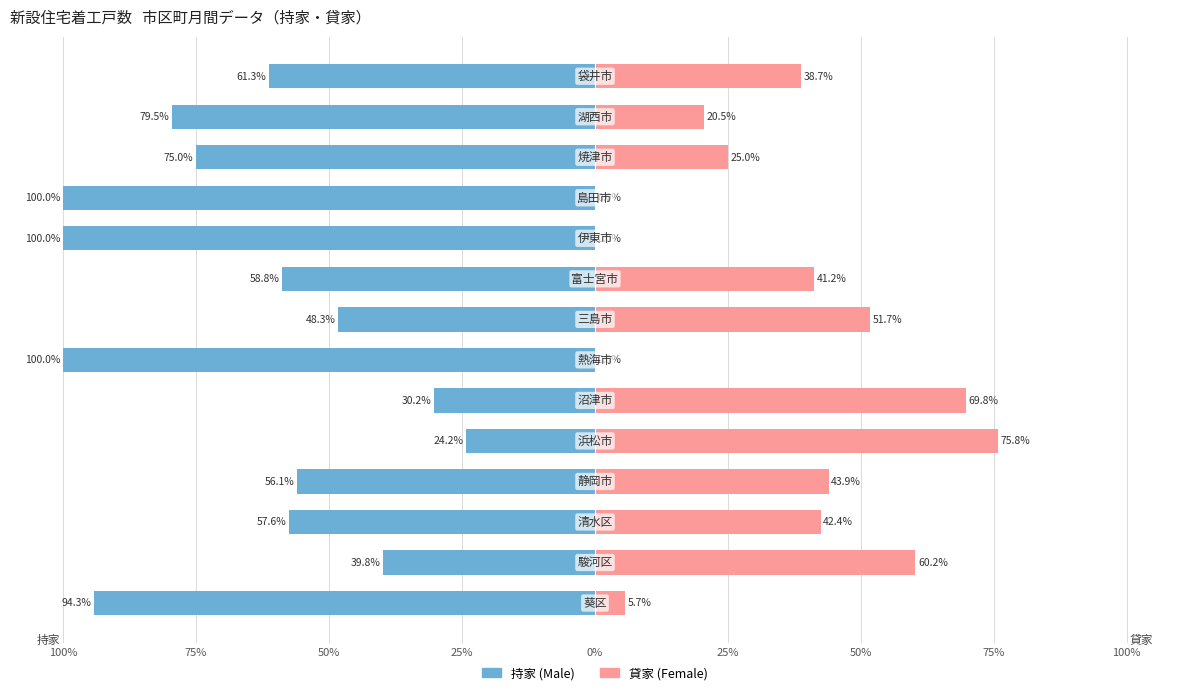

Which has a higher value, 50% or 11?

50%